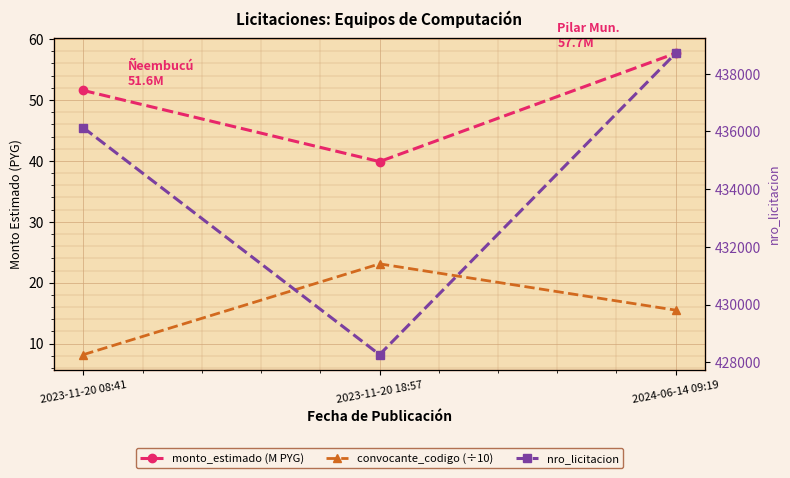

At how many categories does at least one series exceed 86989?

3